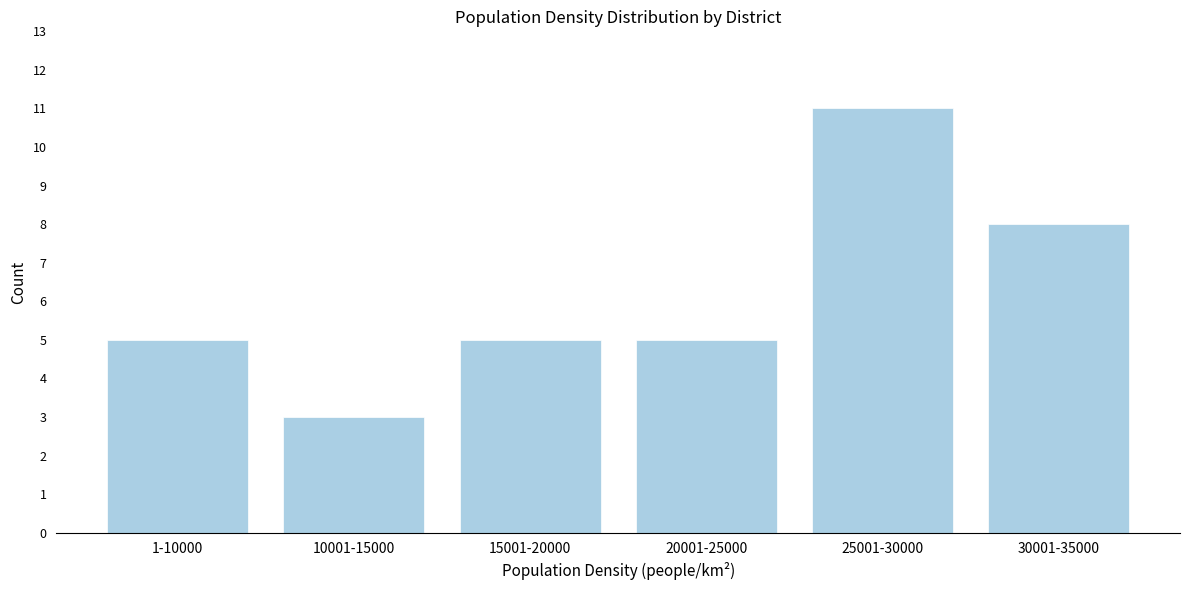

Reading left to right, what are all the values shown in this chart?

1-10000=5	10001-15000=3	15001-20000=5	20001-25000=5	25001-30000=11	30001-35000=8